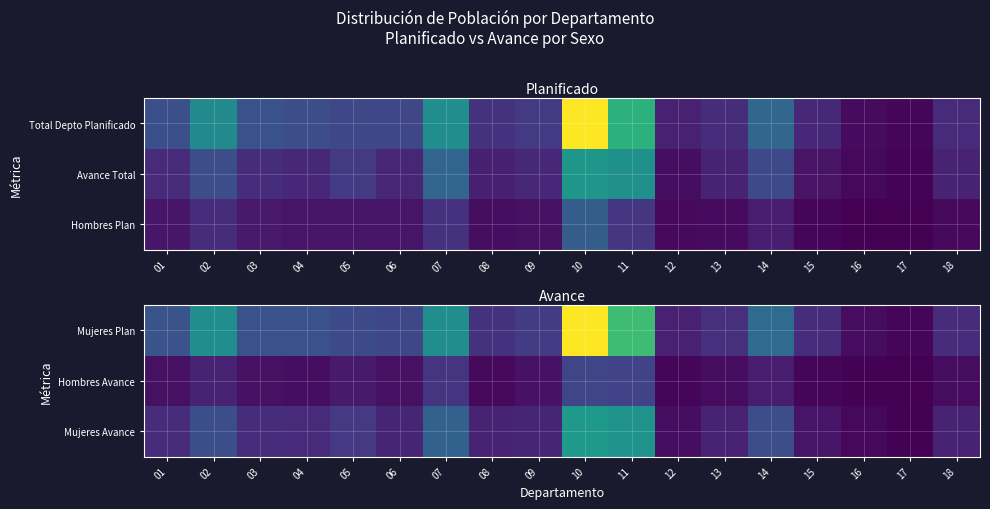

Which category has the highest value in the Mujeres Avance series?

10